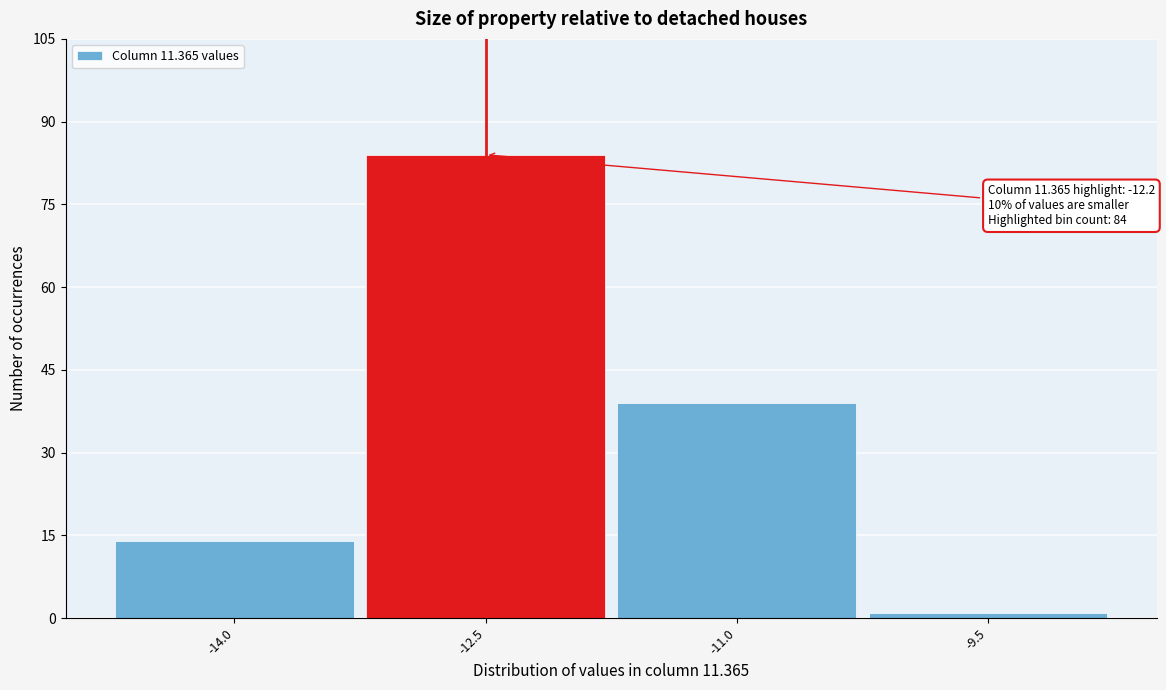

Which range on the x-axis has the tallest bar?

-13.25 to -11.75